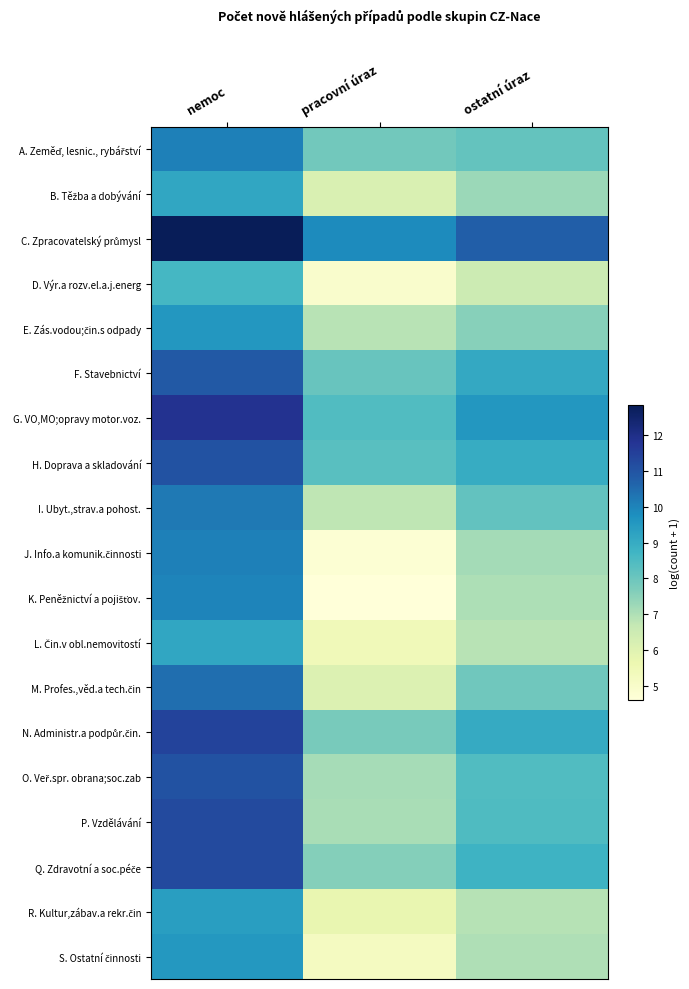

Which series has the largest range (max minus min)?

K. Peněžnictví a pojišťov.